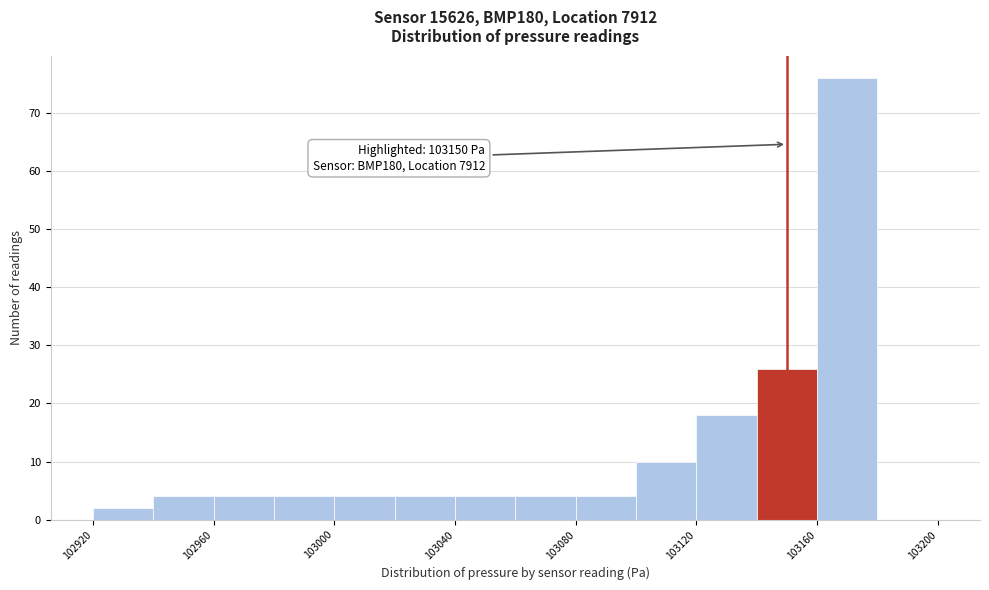

Over which range of the x-axis is the bar tallest?

103160 to 103180